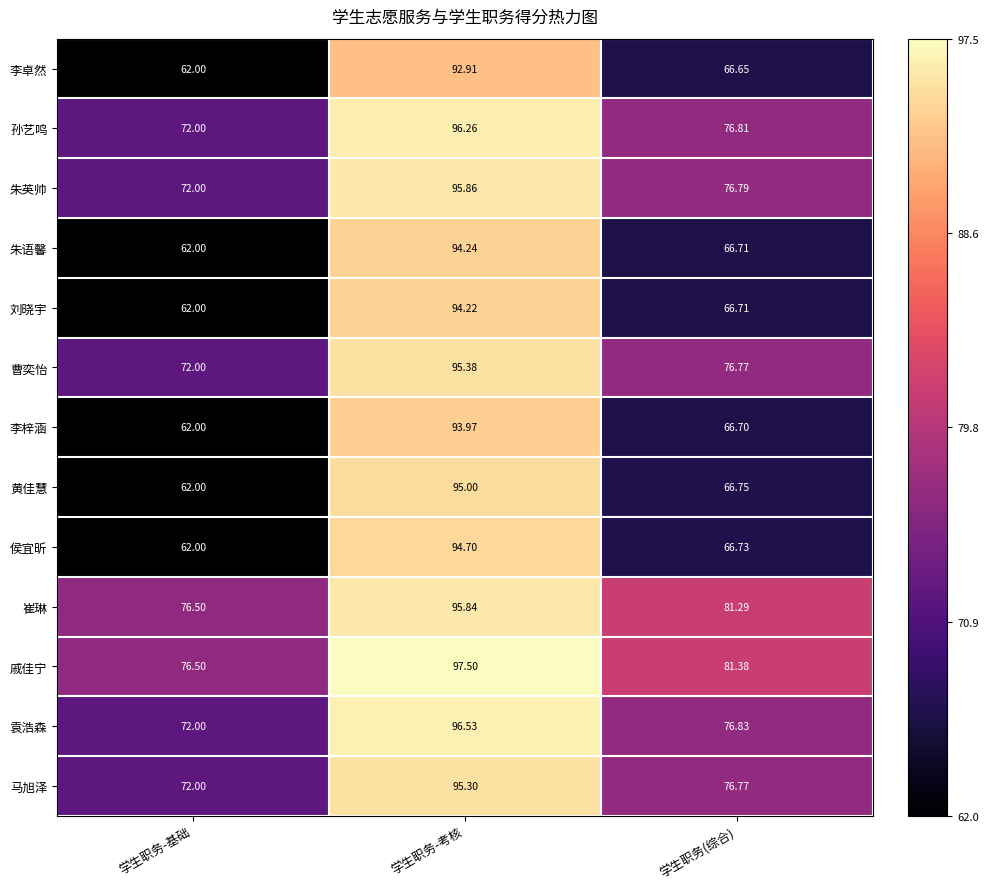

Which category has the lowest value in the 黄佳慧 series?

学生职务-基础